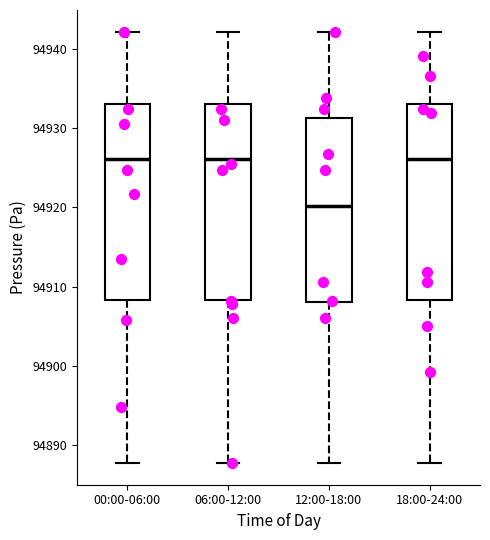

Reading left to right, transcribe this box plot: for each box, give where its median line is, the range the box spans, and where its two whiskers end, as read against the y-axis. The values are not printed on the chart, so give them approximately, as read against the axis.

00:00-06:00: median 94926, box 94908 to 94933, whiskers 94888 to 94942
06:00-12:00: median 94926, box 94908 to 94933, whiskers 94888 to 94942
12:00-18:00: median 94920, box 94908 to 94931, whiskers 94888 to 94942
18:00-24:00: median 94926, box 94908 to 94933, whiskers 94888 to 94942